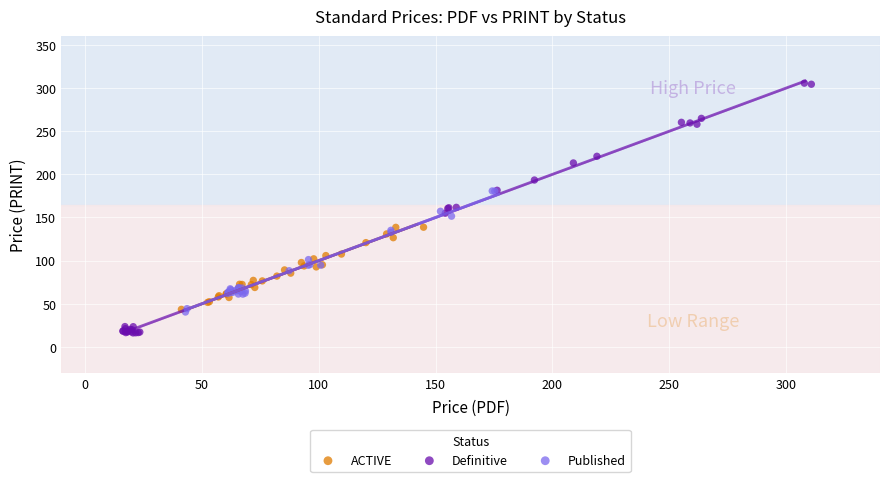

Which series reaches the maximum Y coordinate?

Definitive